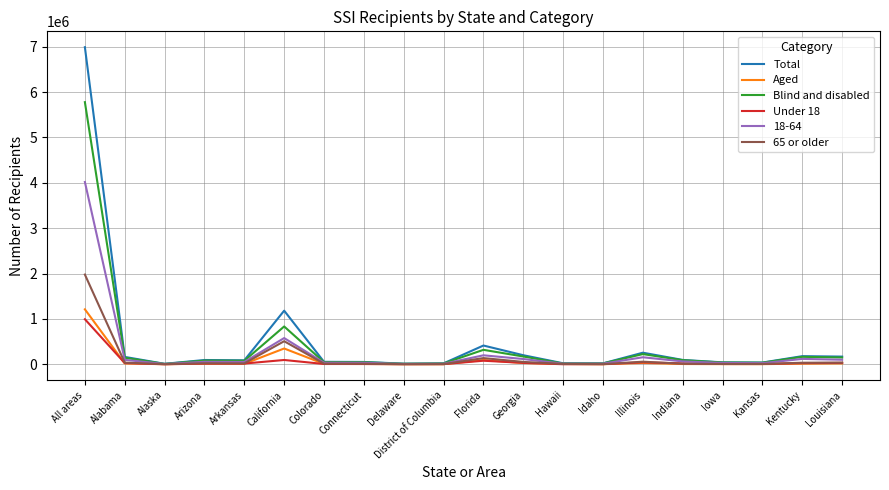

Does the chart have visible grid lines?

Yes